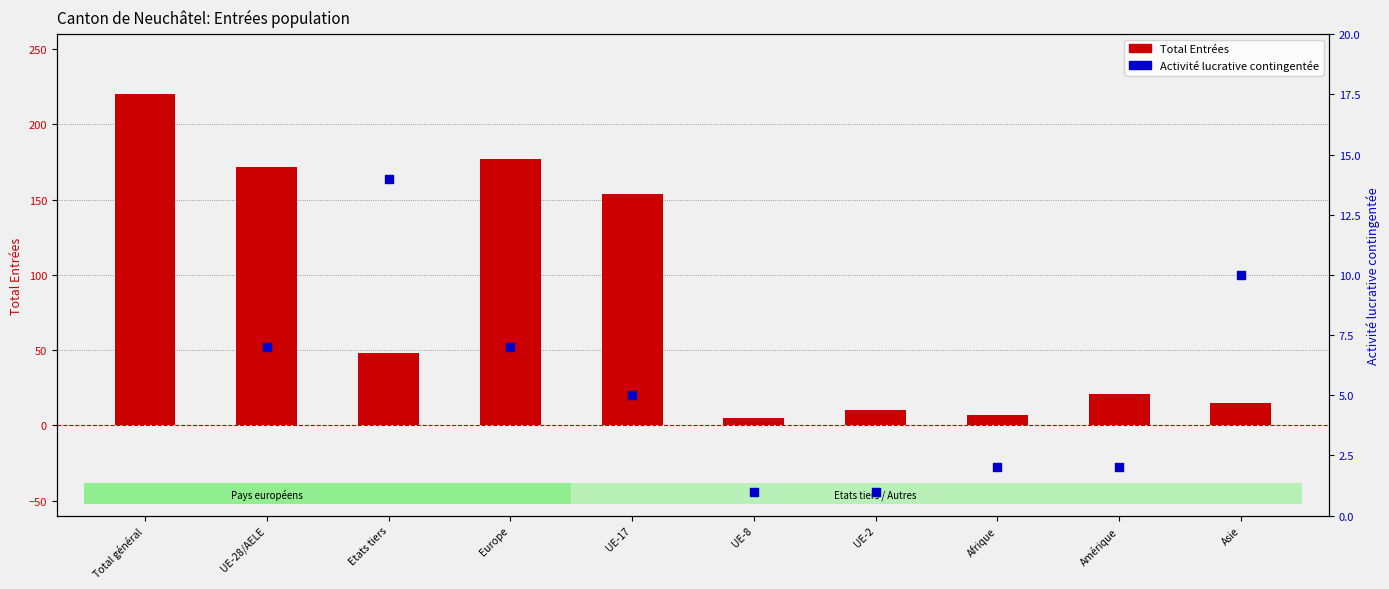

Is the value of Total Entrées at Total général greater than the value of Activité lucrative contingentée at Etats tiers?

Yes